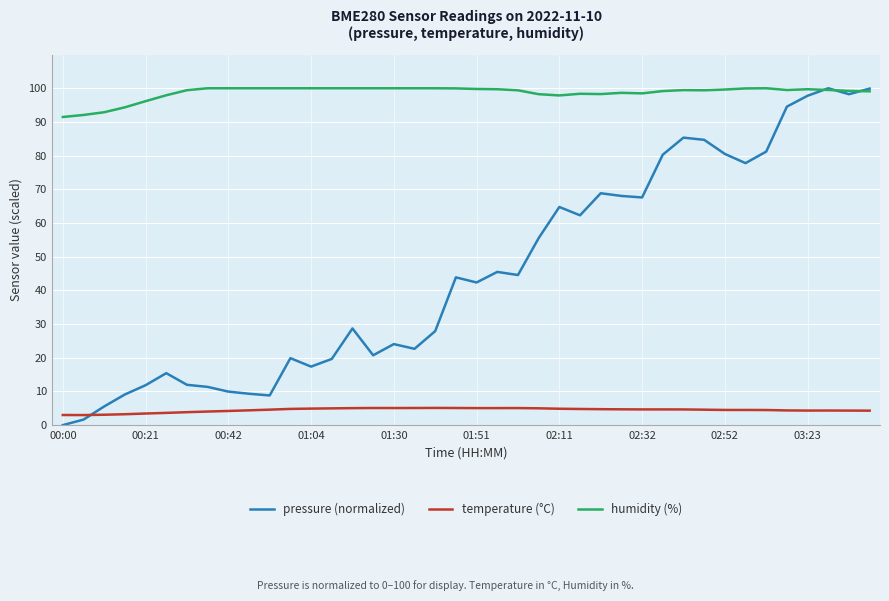

Which series has the widest spread of values?

pressure (normalized)